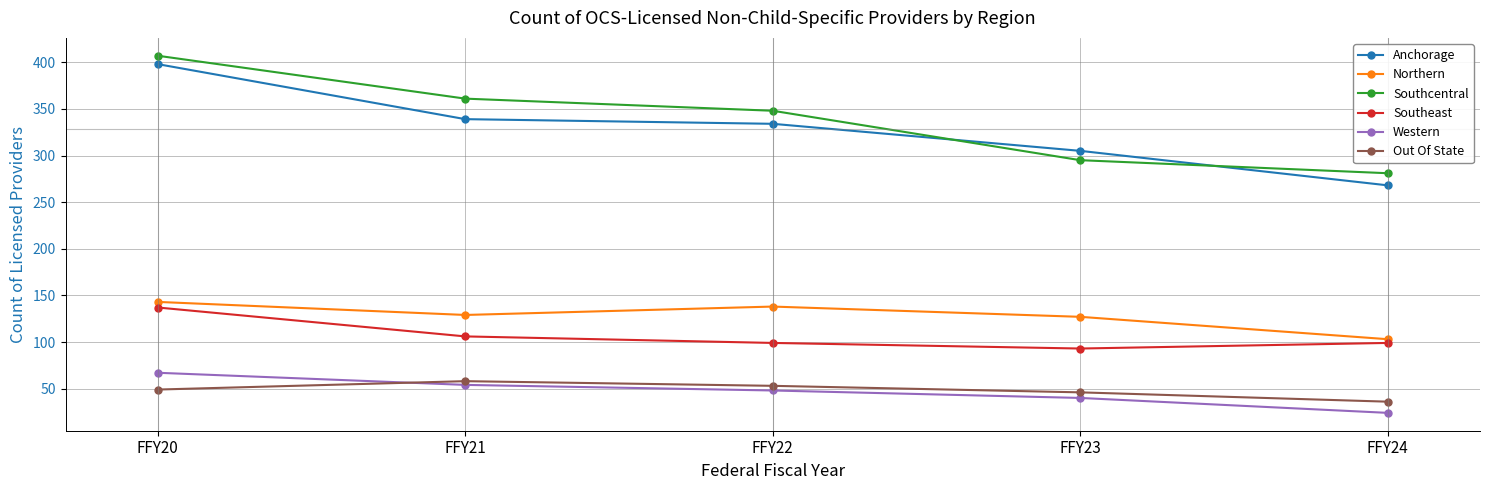

How many interior local peaks does the Northern series have?

1